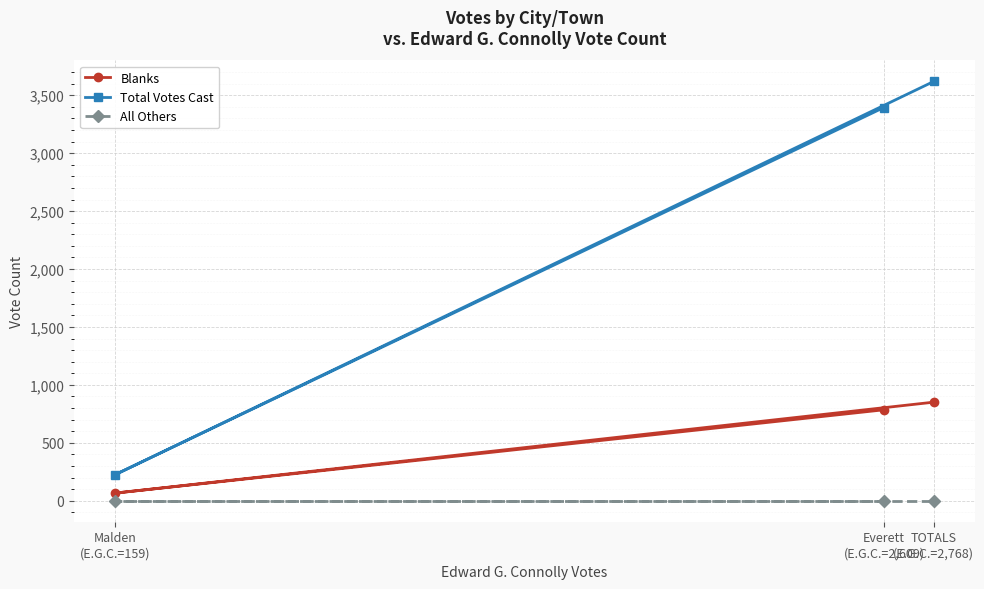

Which series has the largest range (max minus min)?

Total Votes Cast